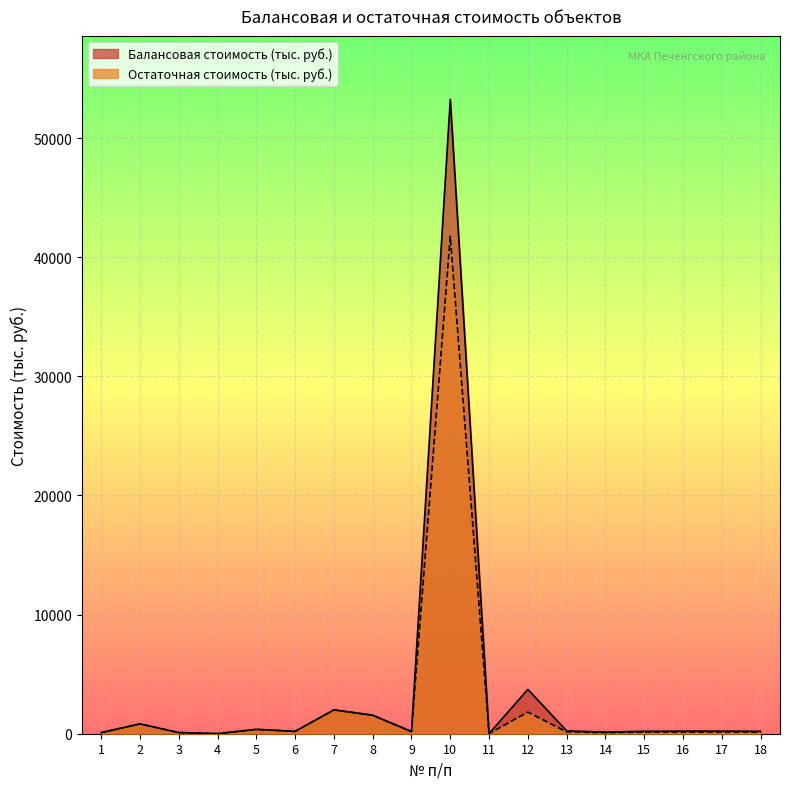

The Балансовая стоимость (тыс. руб.) series shows 1553.0 at 8. True or false?

True